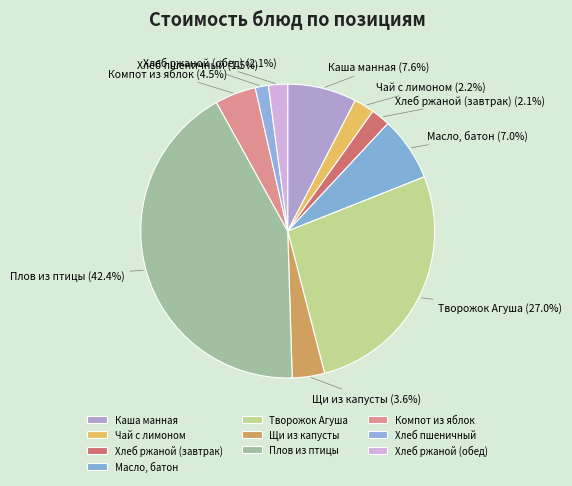

Approximately how many times larger is the value at Каша манная compared to Масло, батон?

1.1